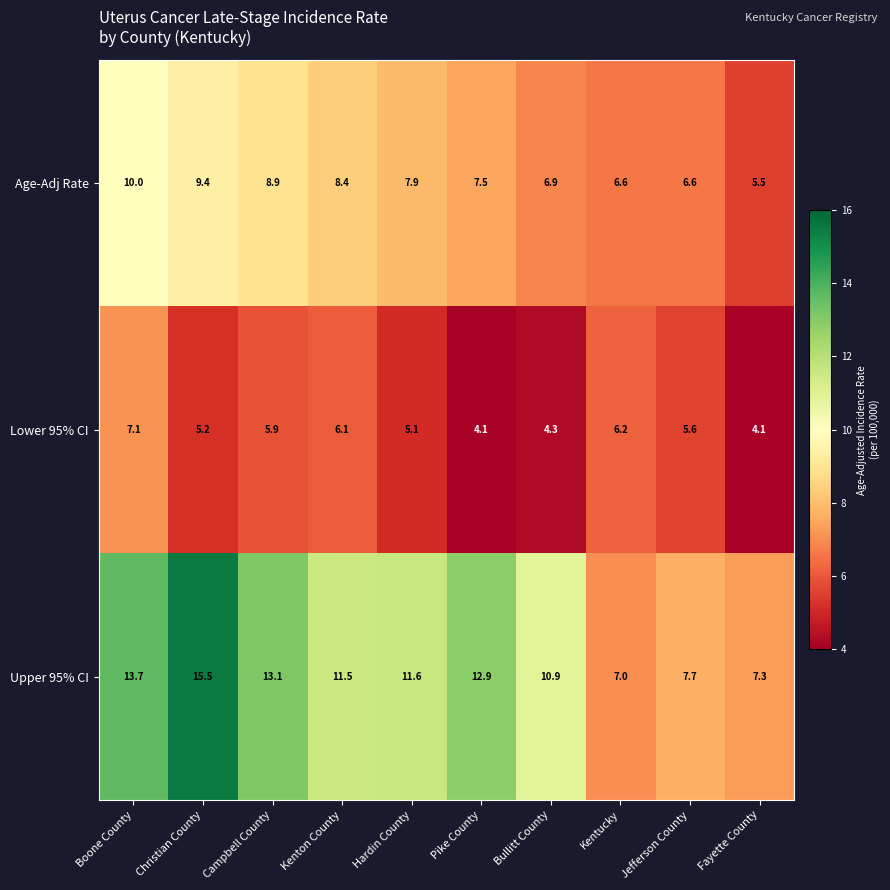

How many values in the Upper 95% CI series exceed 11?

6